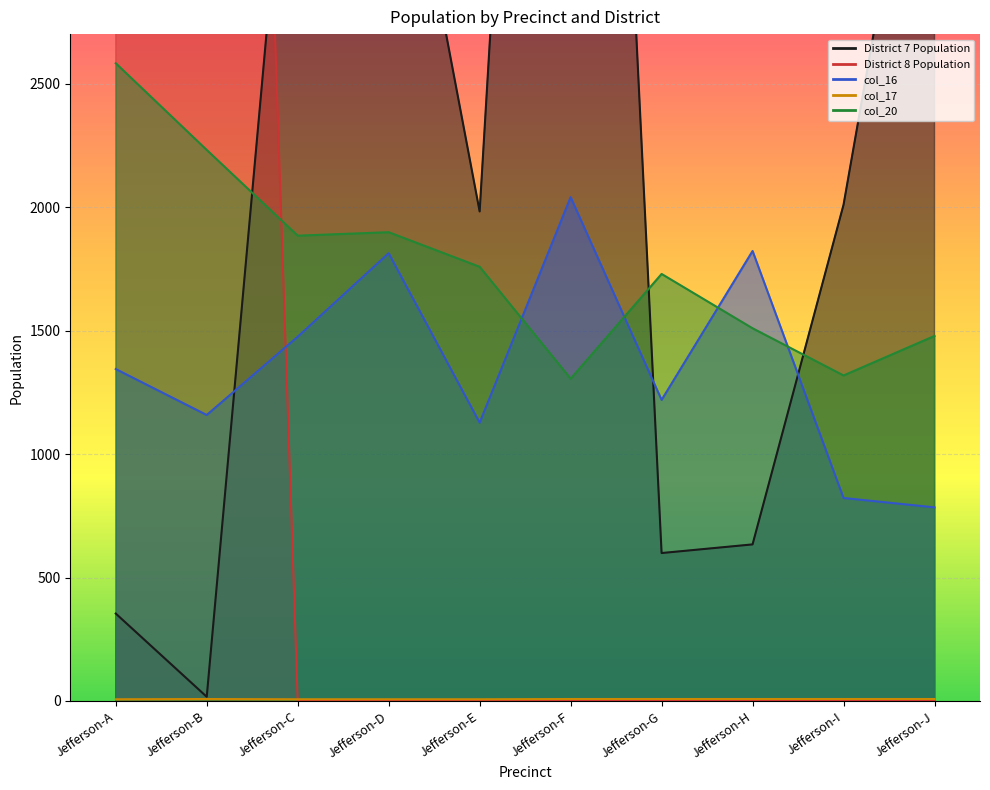

Where is col_20 nearest to the value 1943?

Jefferson-D